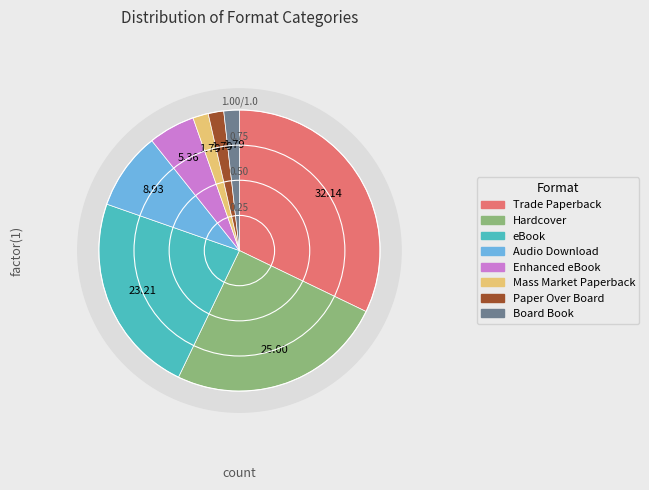

Is there a majority slice in this chart?

No